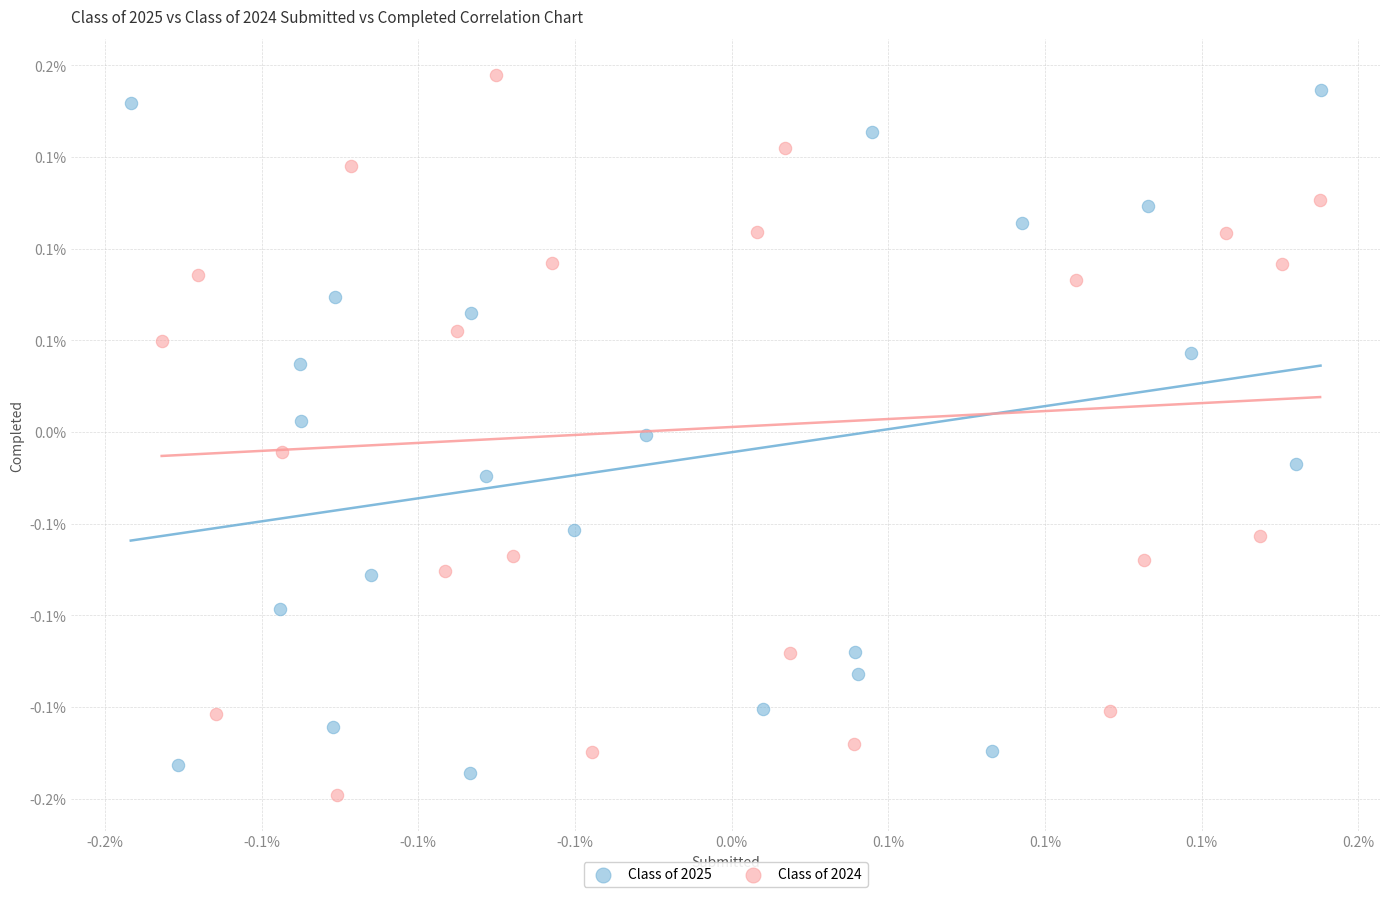

What are all the series names shown in the legend?

Class of 2025, Class of 2024